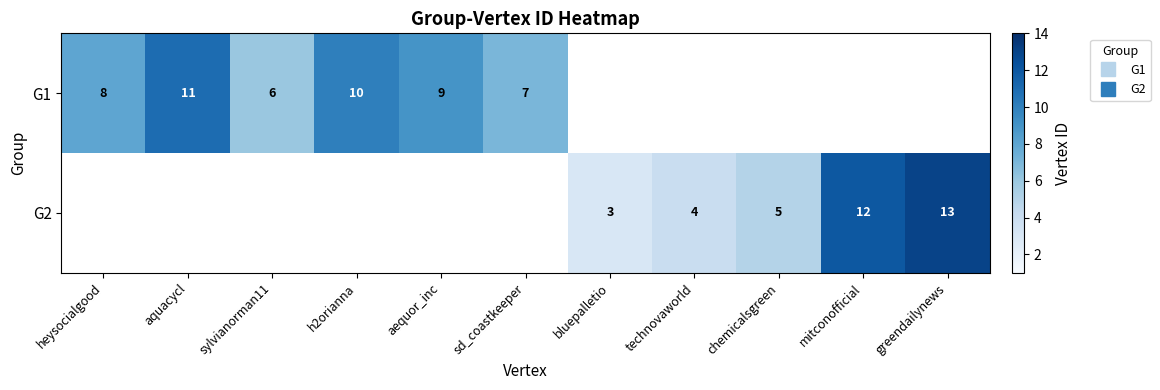

Rank the series by their maximum value, from lowest to highest.

G1, G2